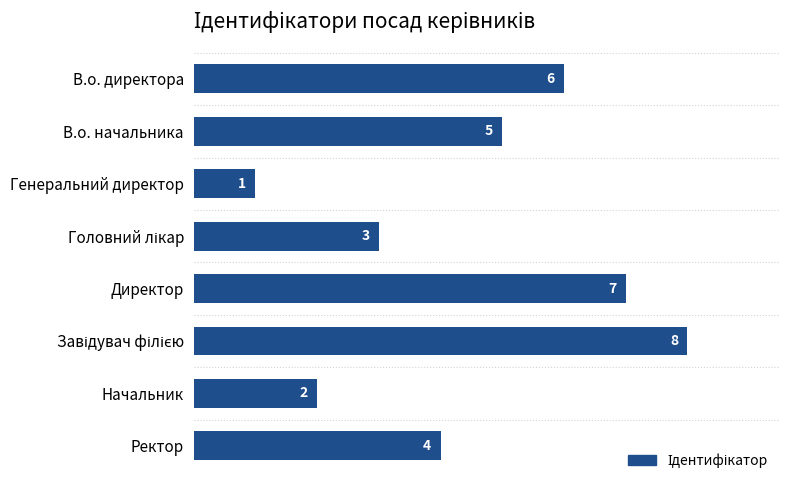

Which label corresponds to the smallest value in the chart?

Генеральний директор